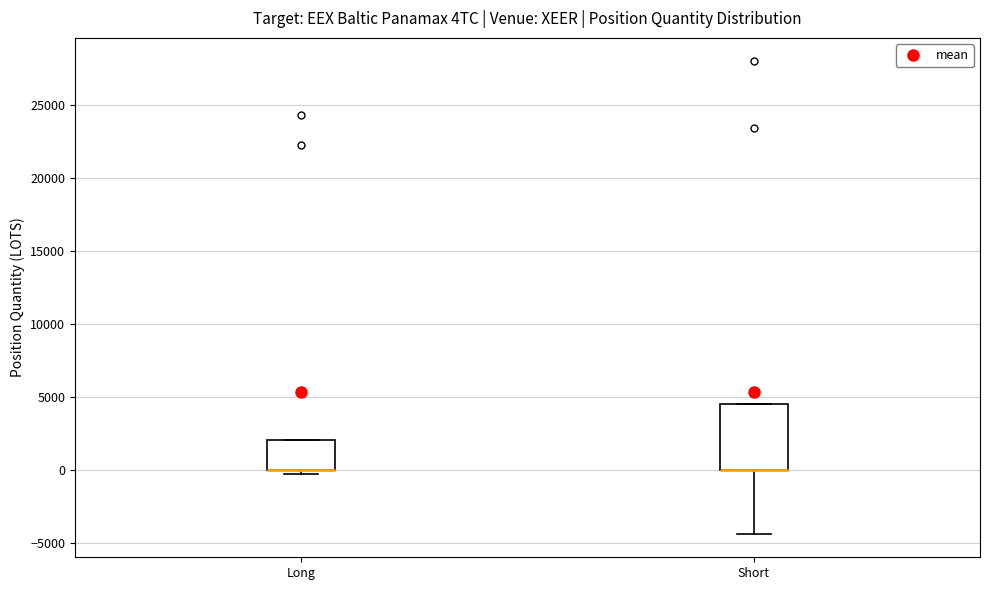

Which box is the tallest, from its lower edge to its upper edge?

Short